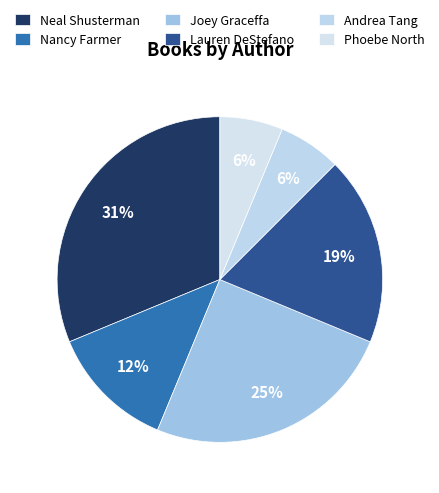

Count the number of slices in the pie.

6